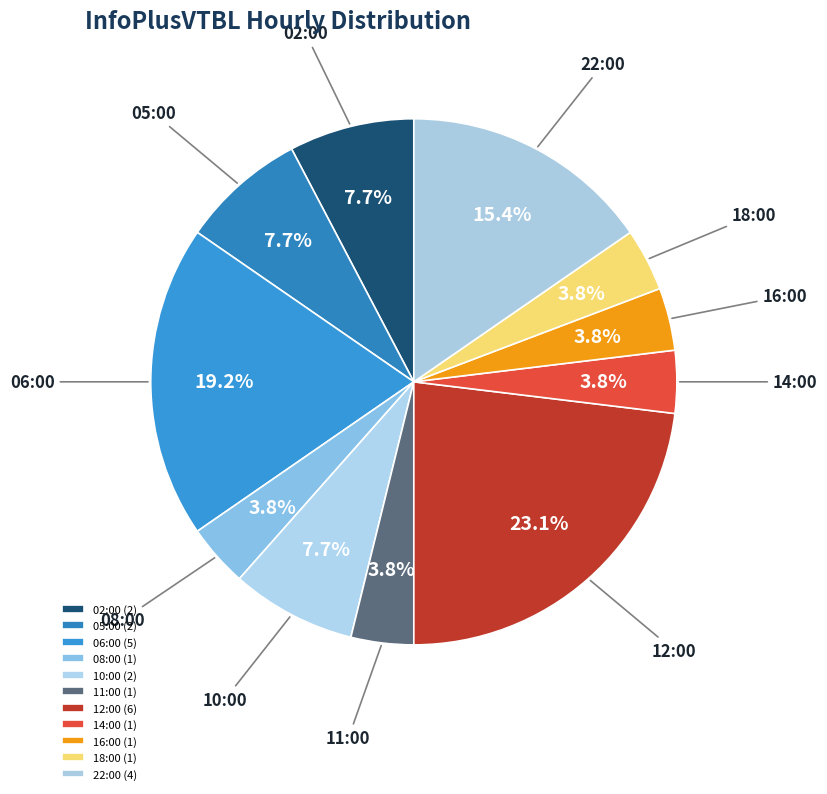

What percentage is NOT represented by 10:00?

92.3%